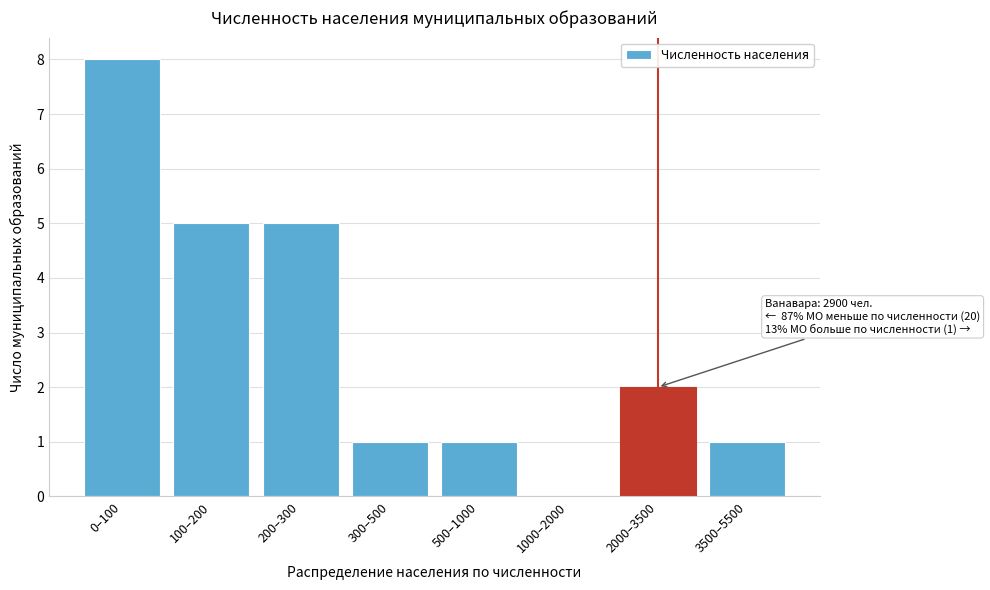

Reading left to right, what are all the values shown in this chart?

0–100=8	100–200=5	200–300=5	300–500=1	500–1000=1	1000–2000=0	2000–3500=2	3500–5500=1